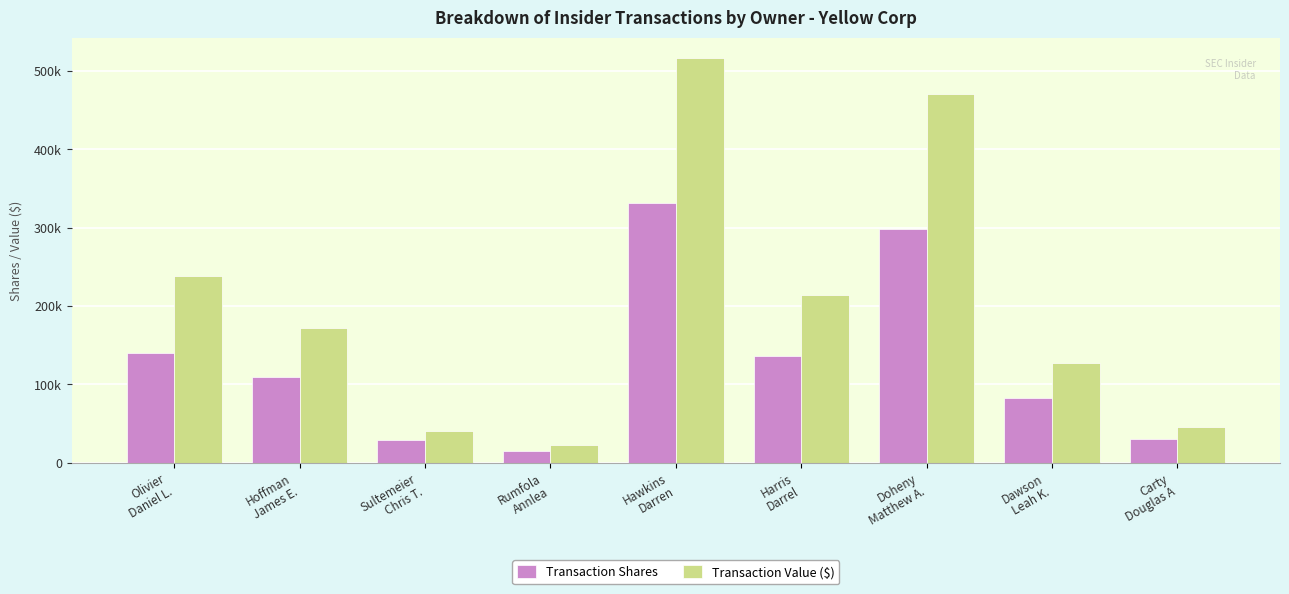

Are the bars grouped side by side (vs. stacked)?

Yes